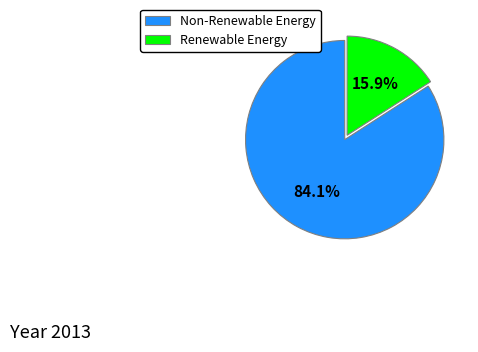

Do Non-Renewable Energy and Renewable Energy together represent more than half of the pie?

Yes